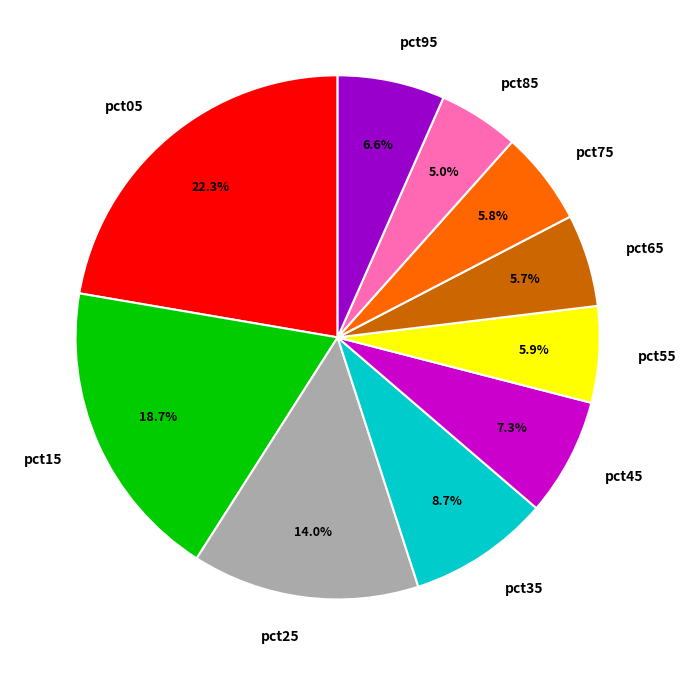

Between pct45 and pct75, which is larger?

pct45